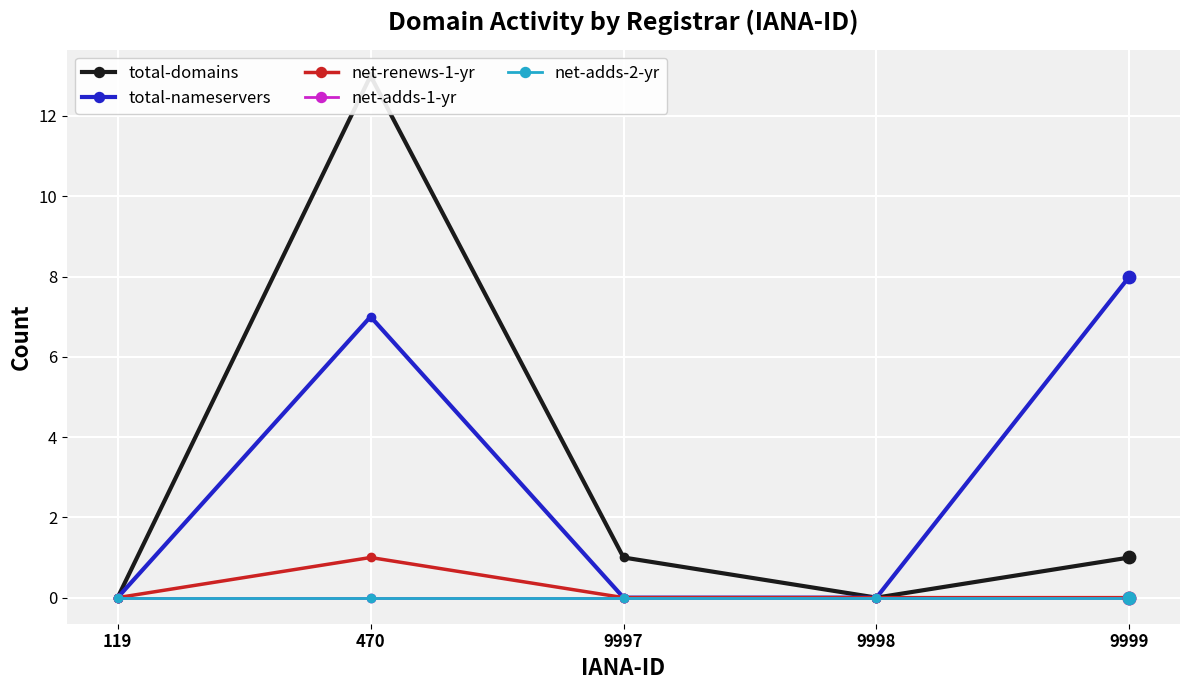

What are all the series names shown in the legend?

total-domains, total-nameservers, net-renews-1-yr, net-adds-1-yr, net-adds-2-yr